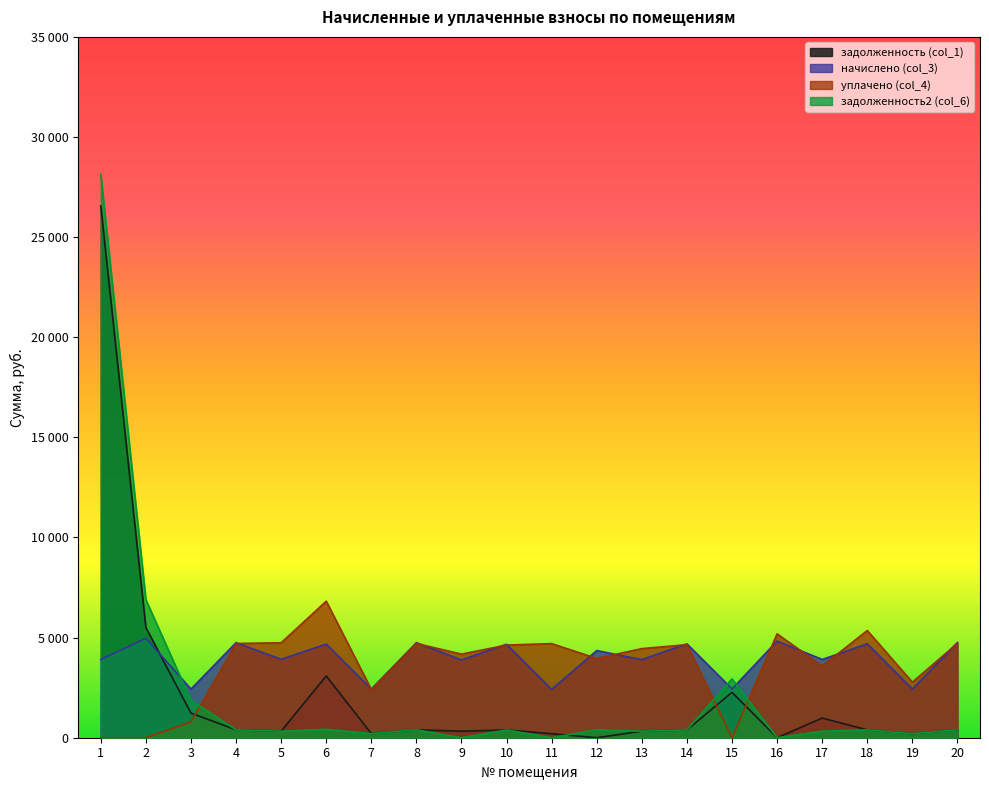

How many data points in задолженность2 (col_6) are above 390?

11